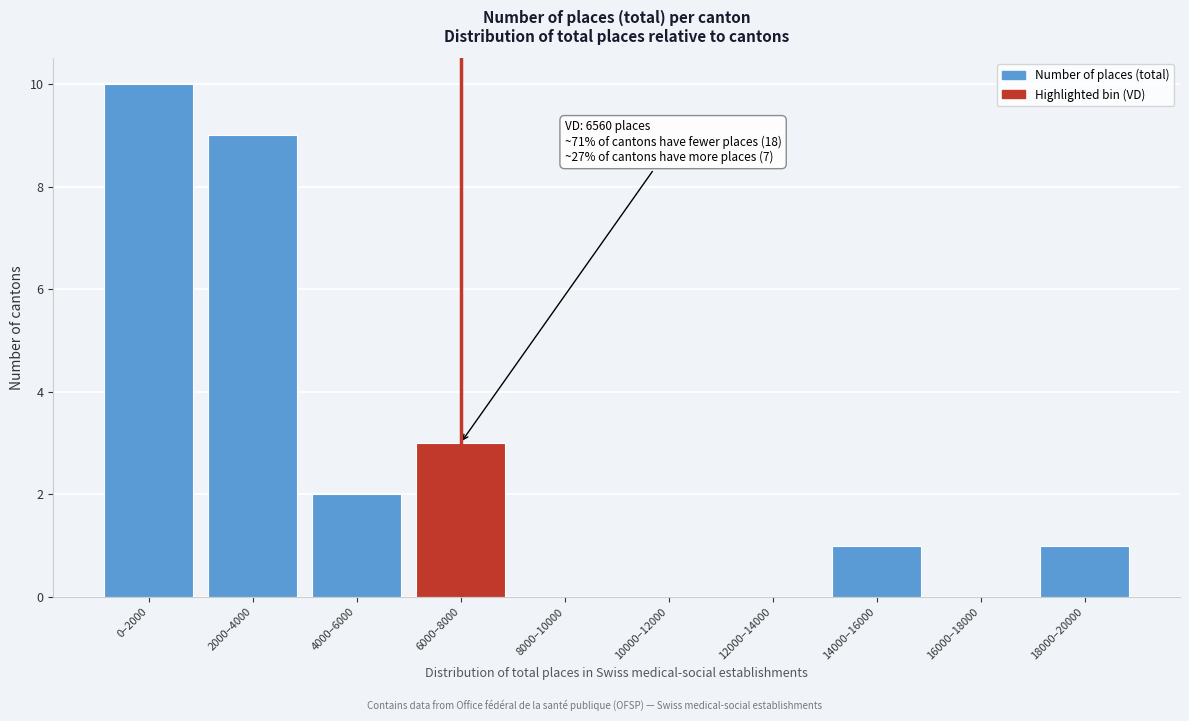

Reading right to left, transcribe all the data shown in this chart.

18000–20000=1	16000–18000=0	14000–16000=1	12000–14000=0	10000–12000=0	8000–10000=0	6000–8000=3	4000–6000=2	2000–4000=9	0–2000=10